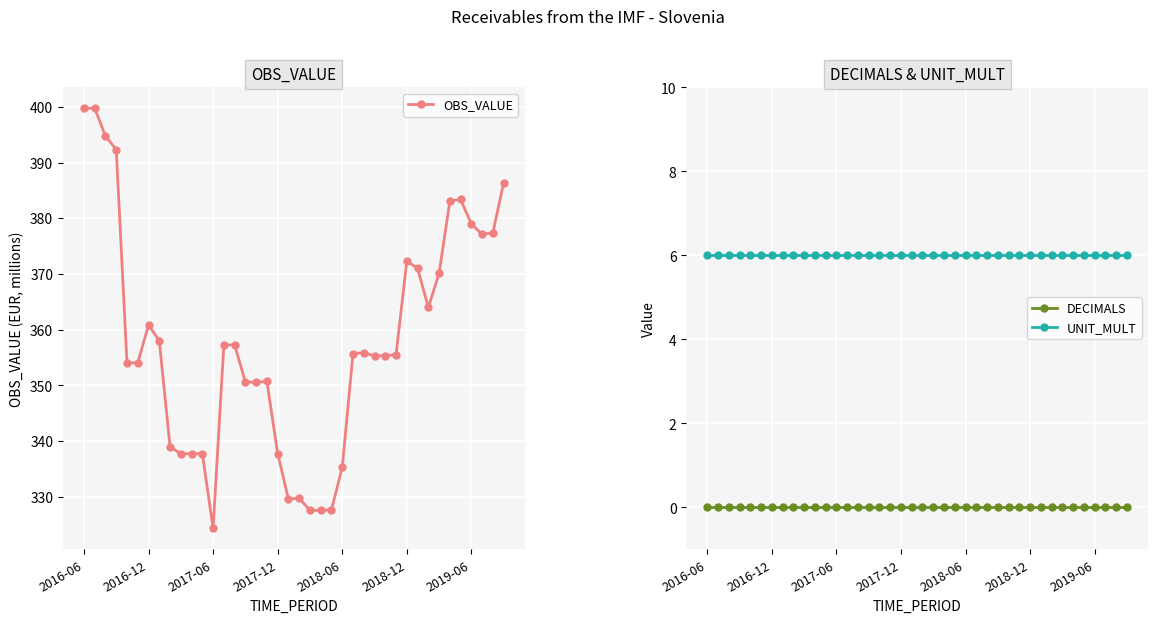

How many data points does each series have?

40